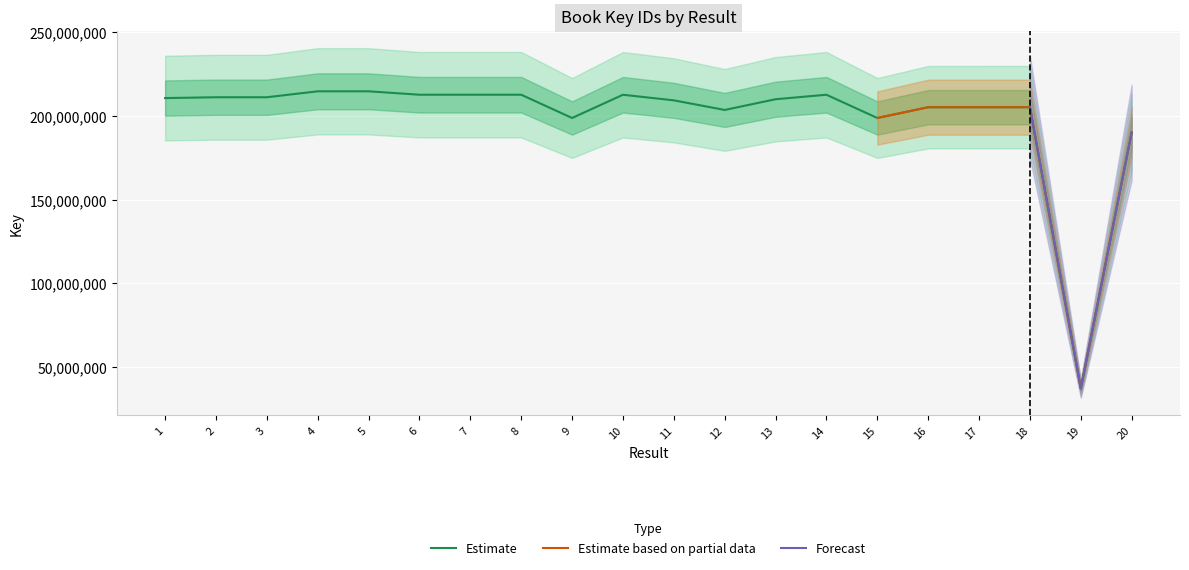

Is this an area chart (filled region under the line)?

No